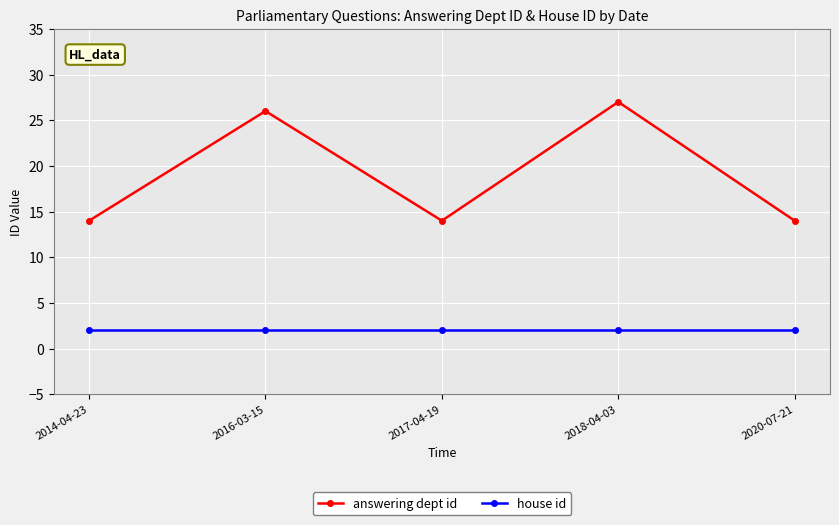

What value does the answering dept id series have at 2016-03-15, to the nearest 5?

25